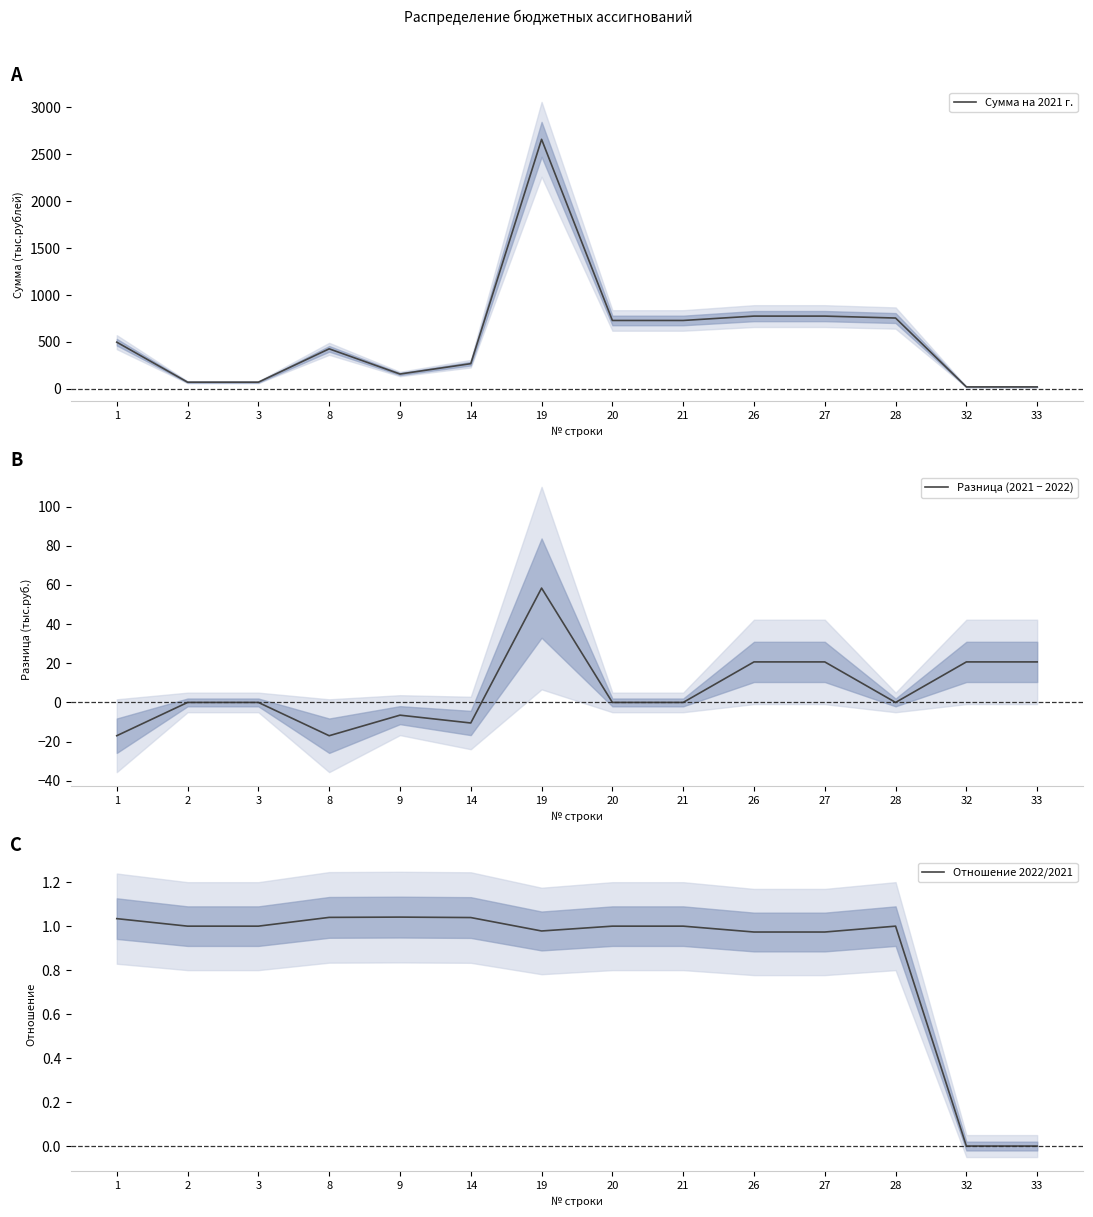

List the labels in order of Разница (2021 − 2022) value, smallest first.

1, 8, 14, 9, 2, 3, 20, 21, 28, 32, 33, 26, 27, 19